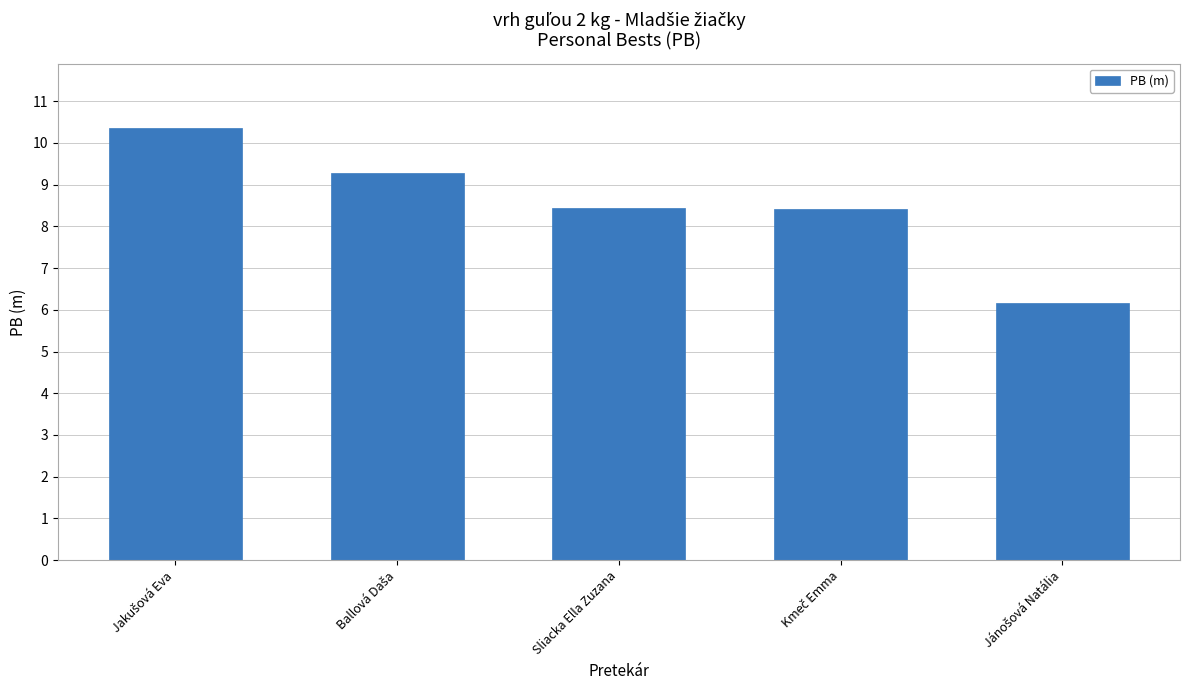

The chart shows a value of 8.4 at Sliacka Ella Zuzana. True or false?

True